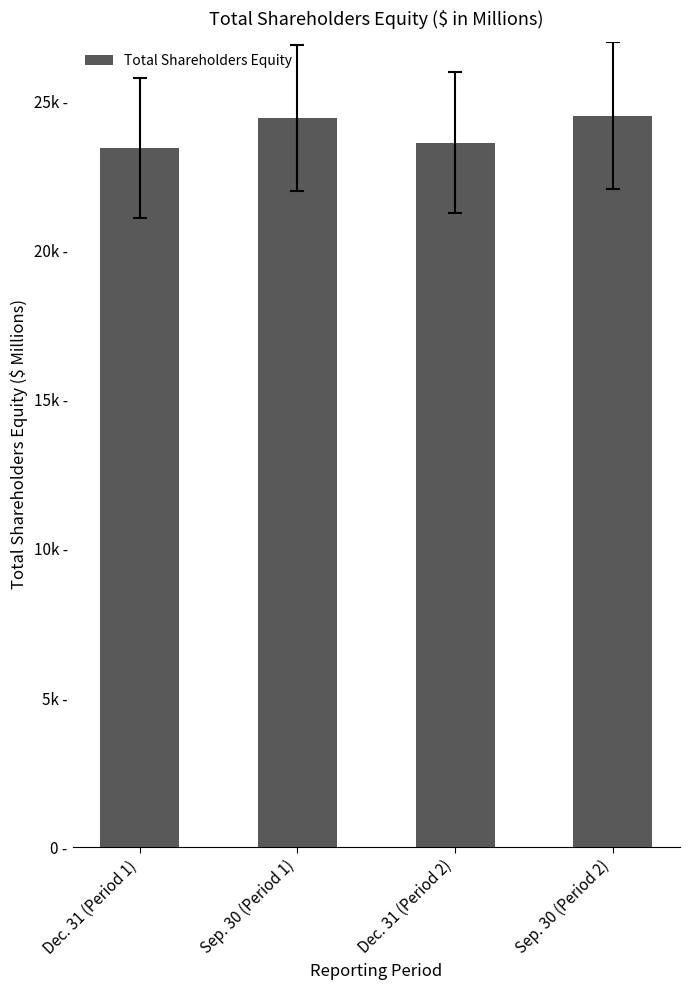

Which category has the highest value across all series?

Sep. 30 (Period 2)